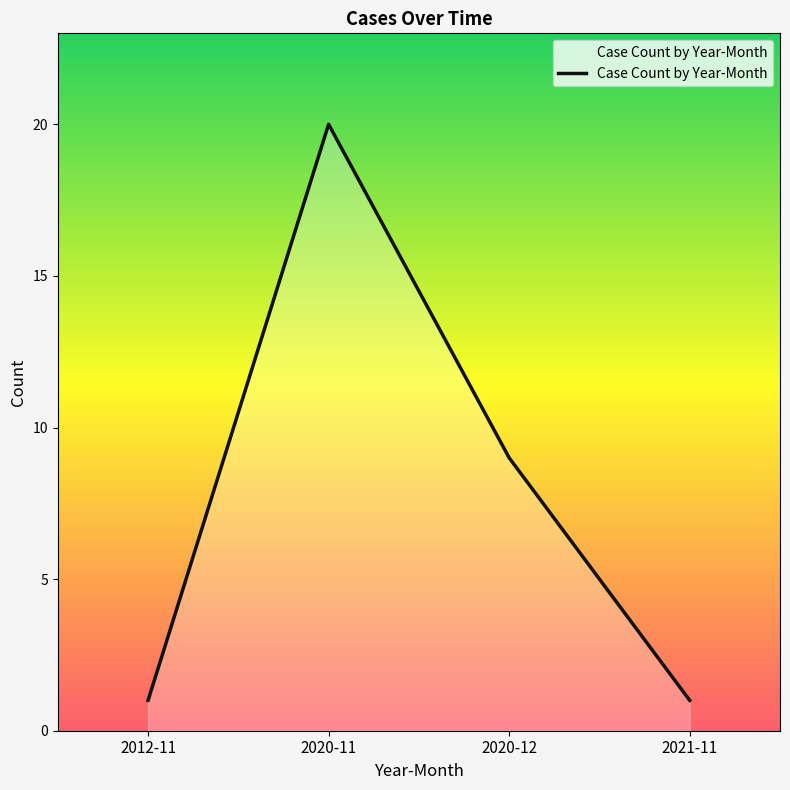

What is the change in value from 2020-11 to 2021-11?

-19